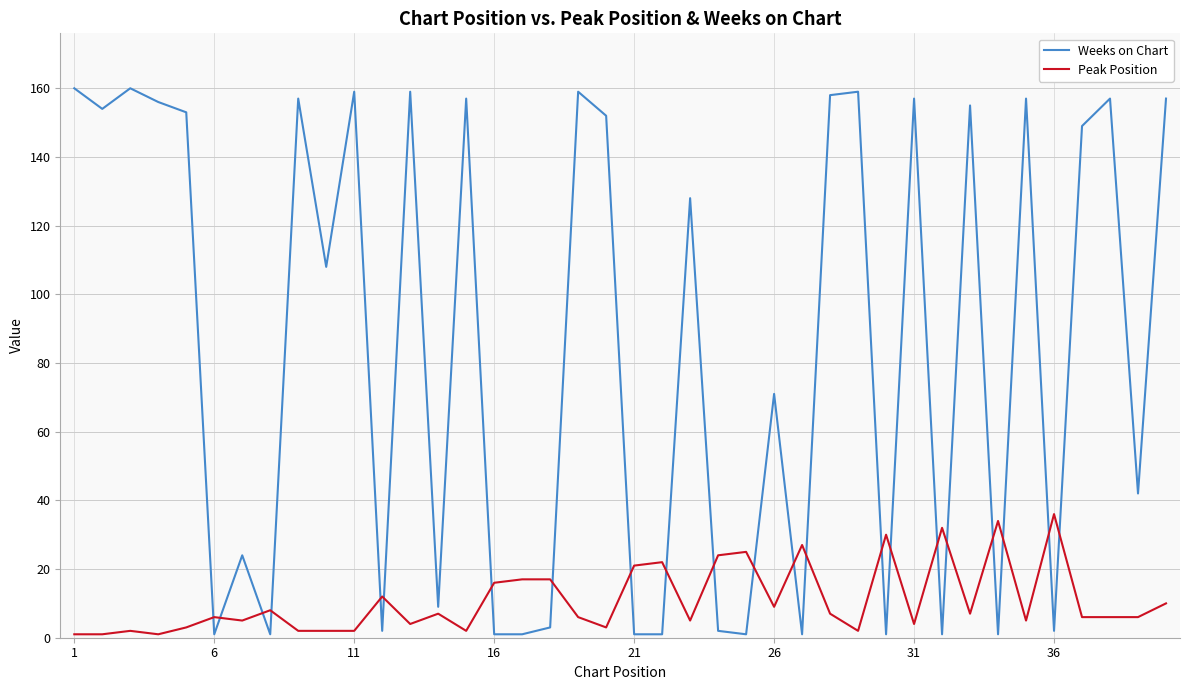

True or false: Peak Position and Weeks on Chart cross at least once.

True